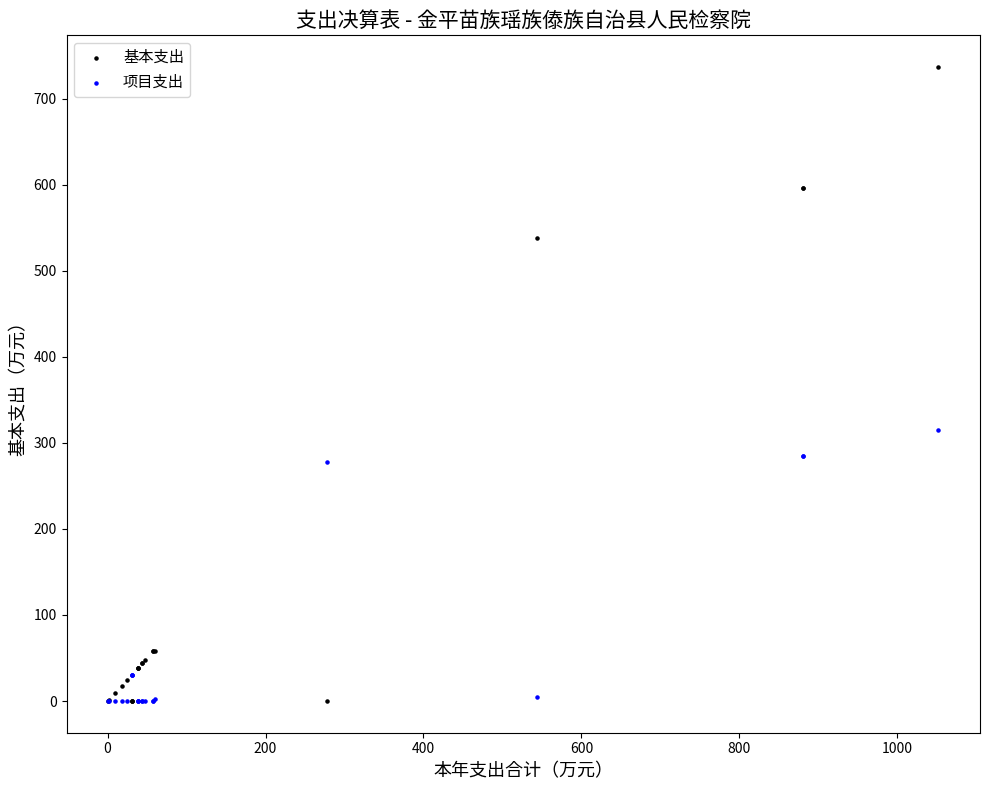

What are all the series names shown in the legend?

基本支出, 项目支出